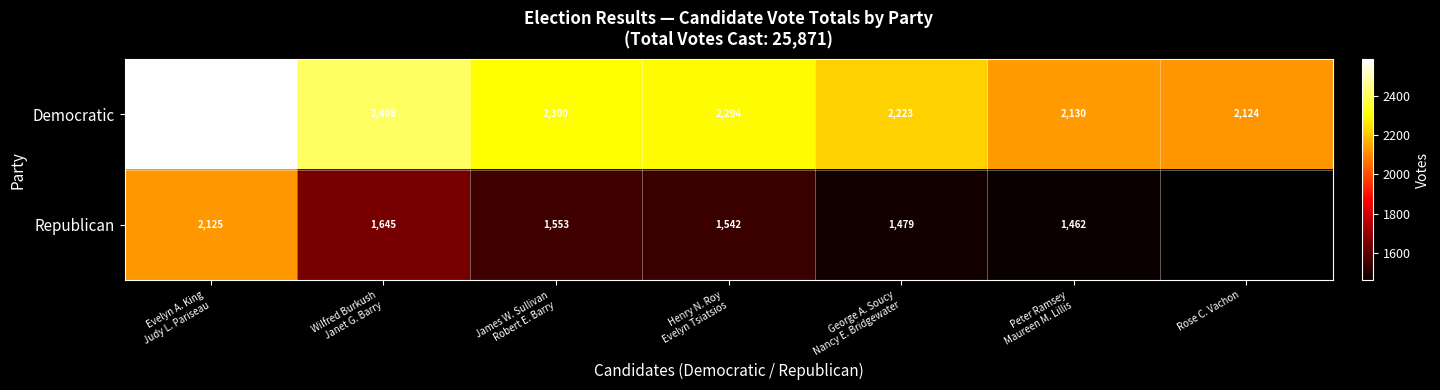

At how many categories does at least one series exceed 1464?

7